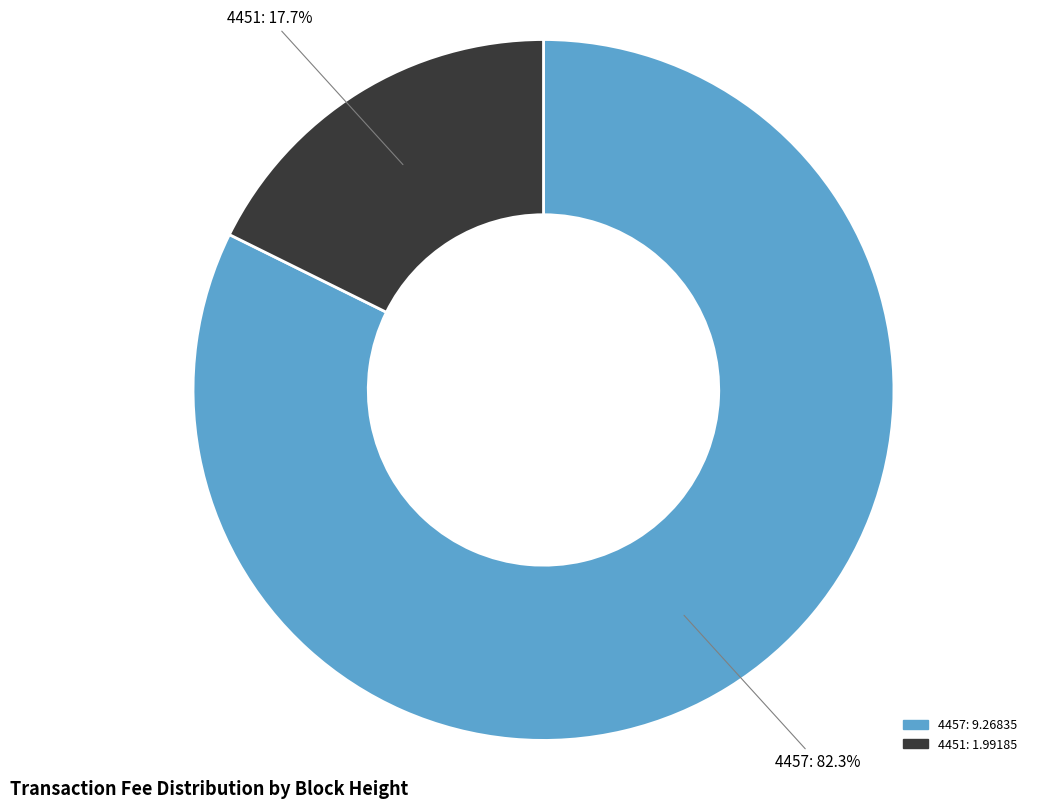

Is 4457 the majority of the pie?

Yes